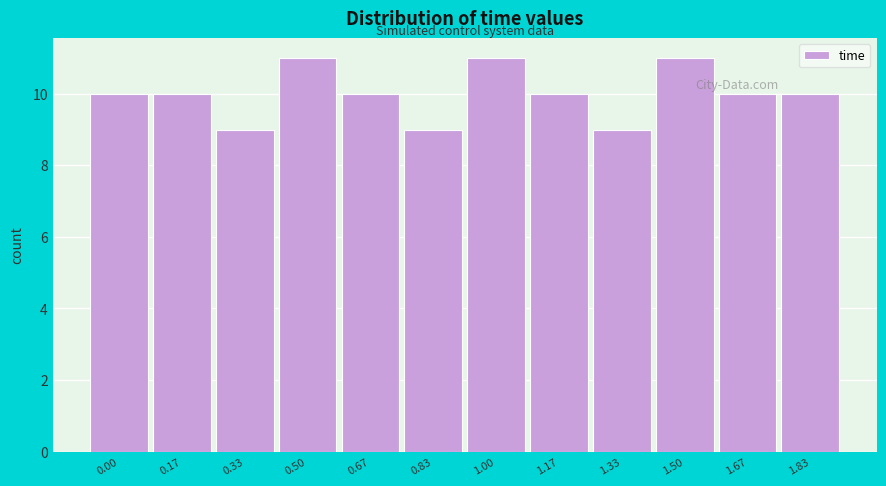

Reading left to right, transcribe all the data shown in this chart.

0.00=10	0.17=10	0.33=9	0.50=11	0.67=10	0.83=9	1.00=11	1.17=10	1.33=9	1.50=11	1.67=10	1.83=10